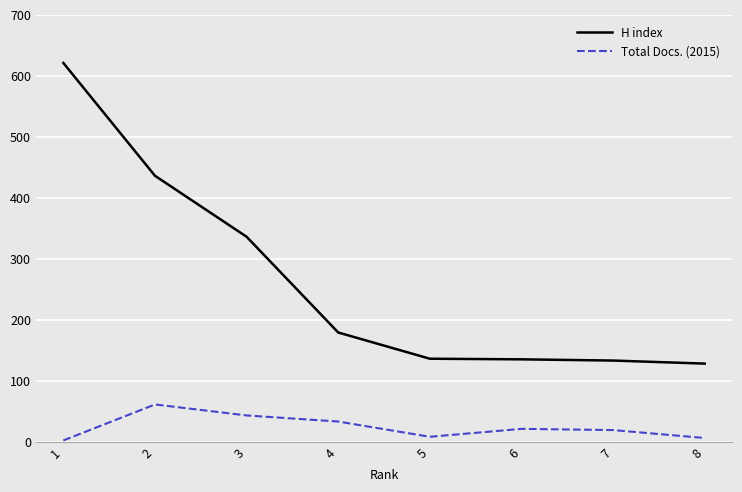

Is the value of H index at 4 greater than the value of Total Docs. (2015) at 4?

Yes